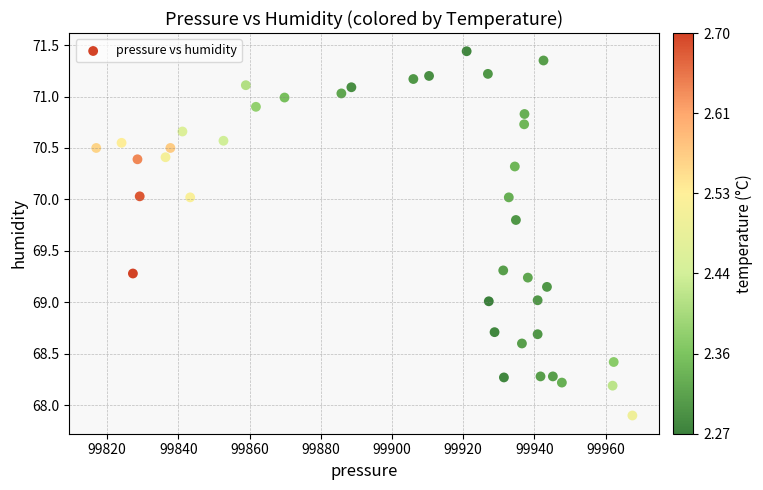

What is the range of X values (max minus min)?

150.6